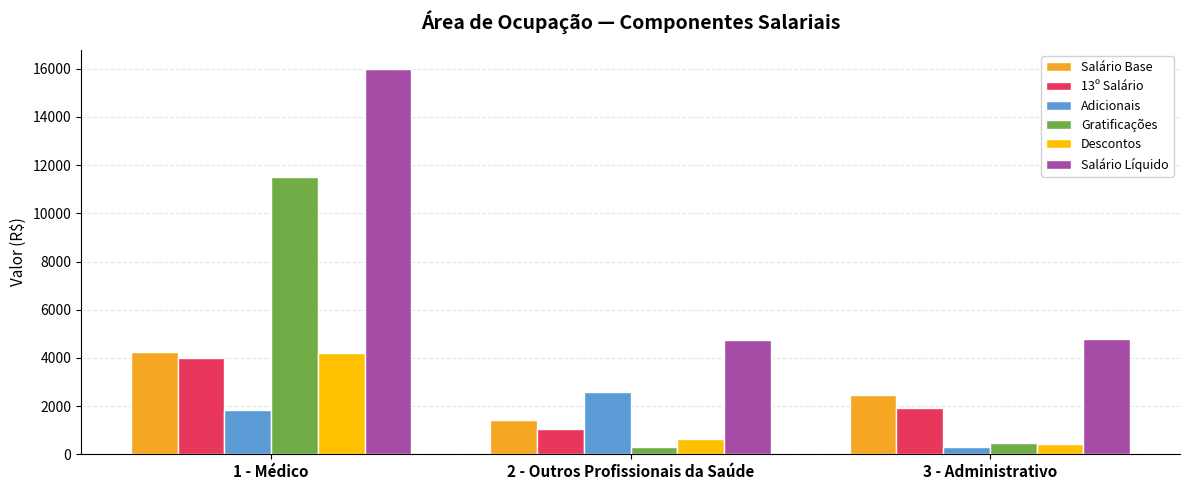

What is the average value of the Descontos series?

1761.3